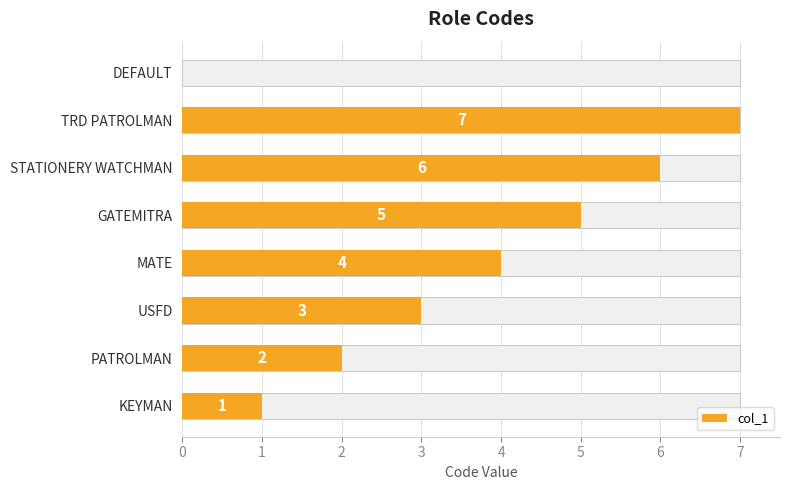

What value does the data have at PATROLMAN?

2